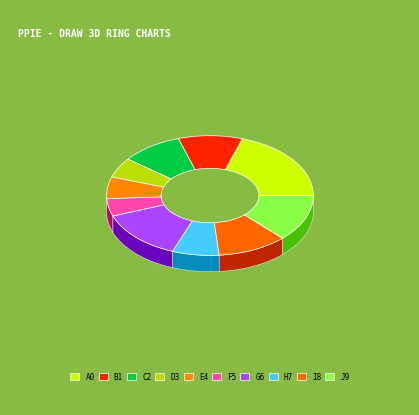

Is it true that САЛАТ ВИТАМИННЫЙ is 1% of the pie?

False